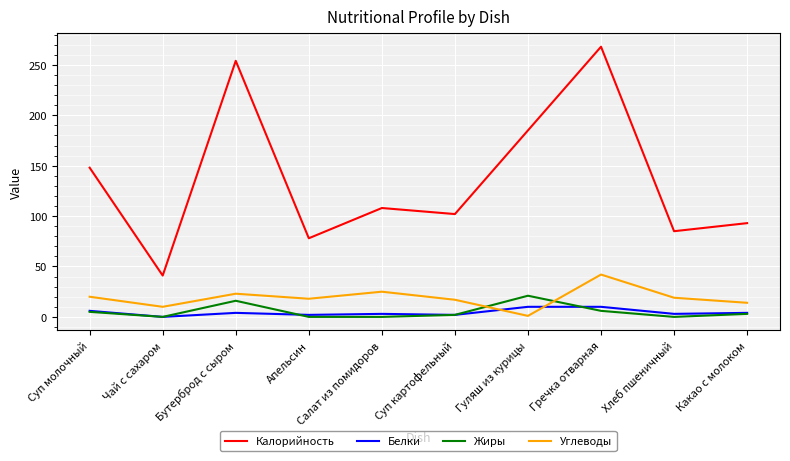

Does the chart display data point markers on the line(s)?

No